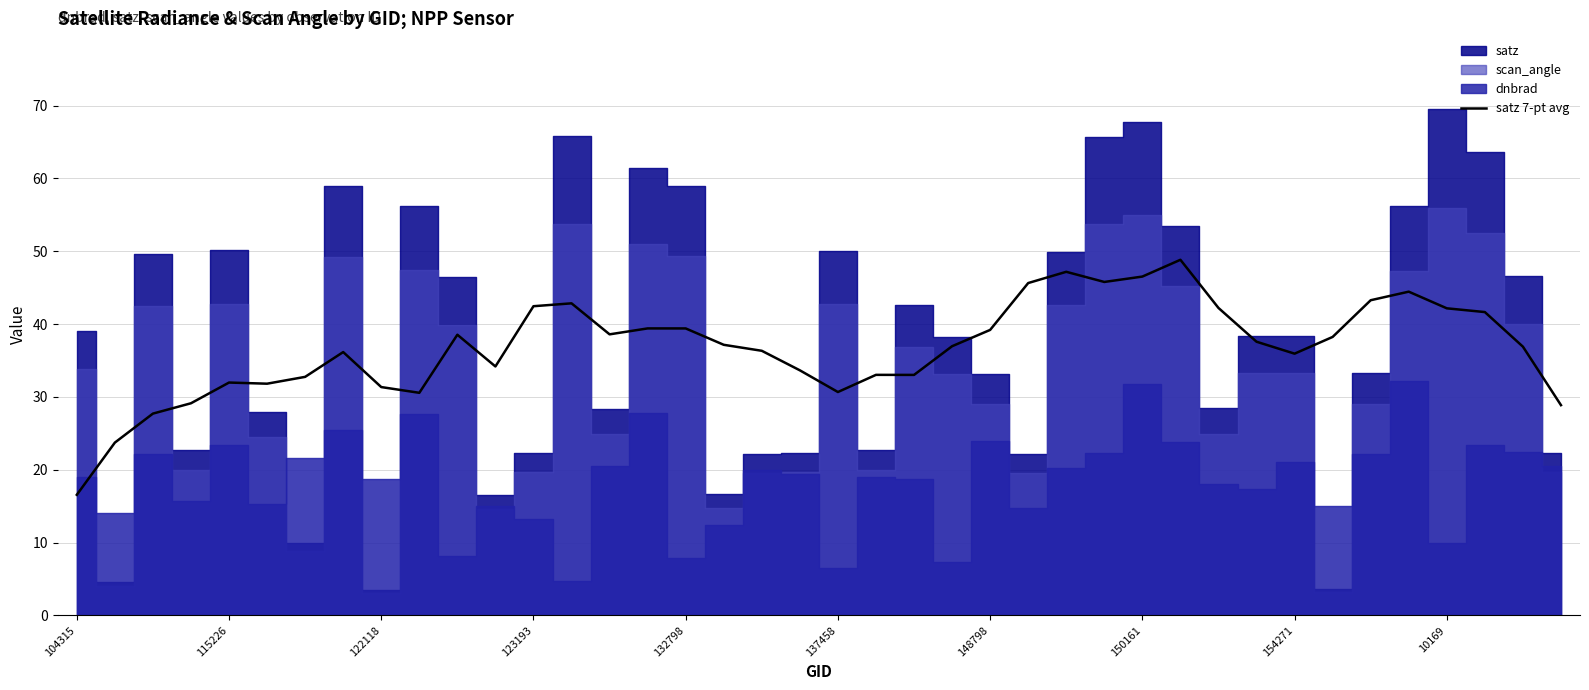

What is the ratio of the value at 154271 to the value at 148798?

0.9